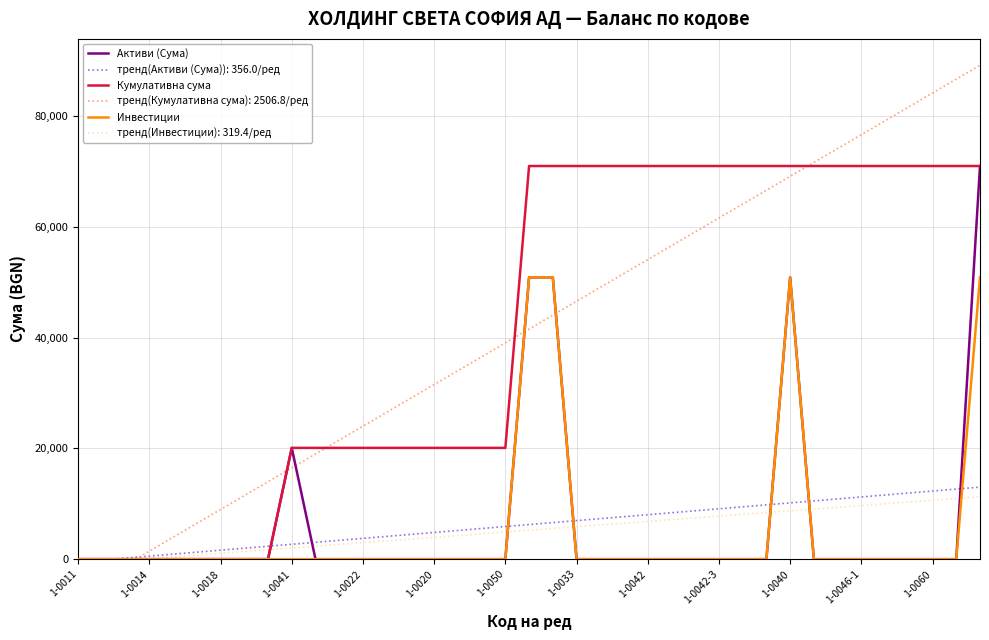

What is the maximum value for Активи (Сума)?

70996.0